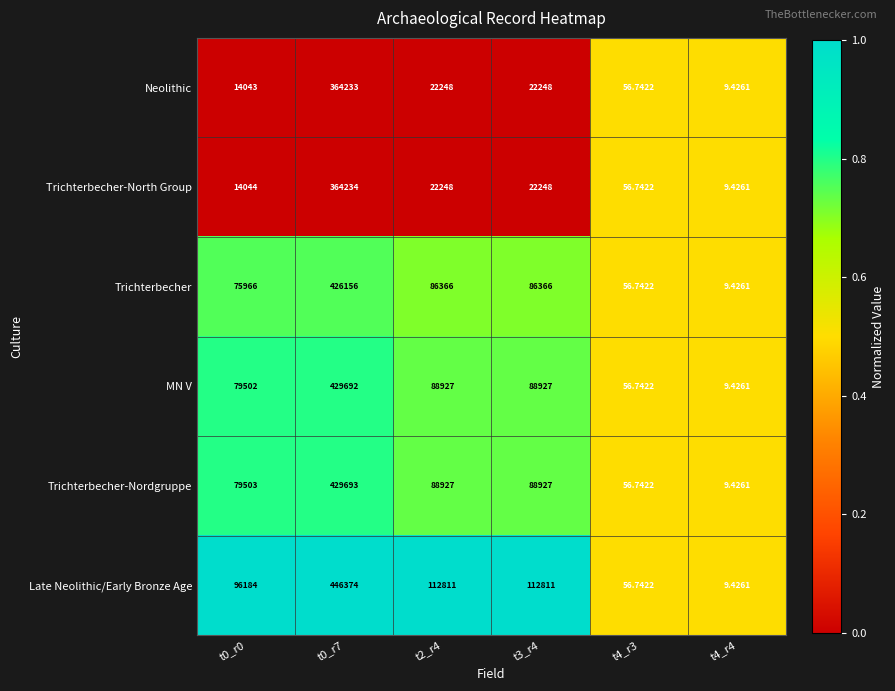

Which label corresponds to the largest value in the chart?

t0_r7